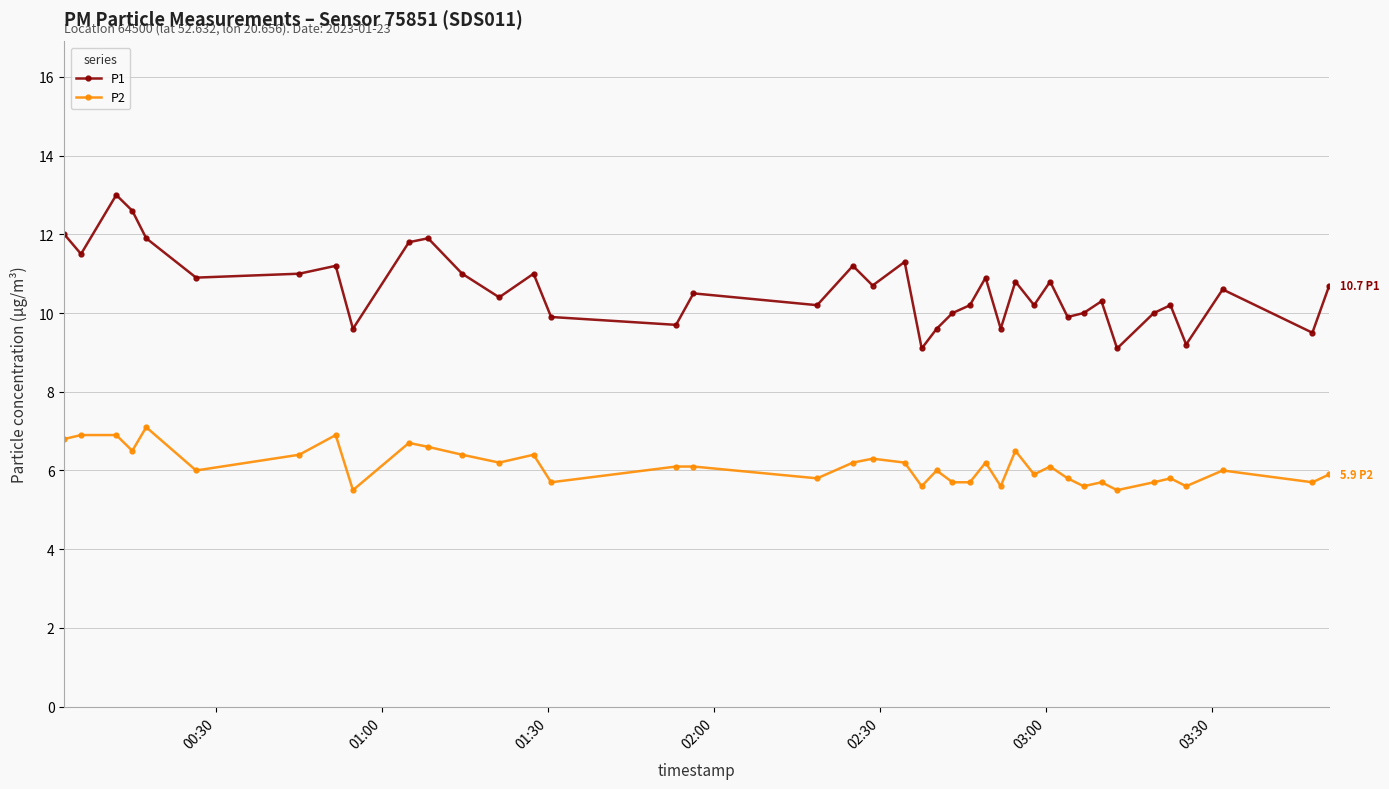

Which series has the largest range (max minus min)?

P1